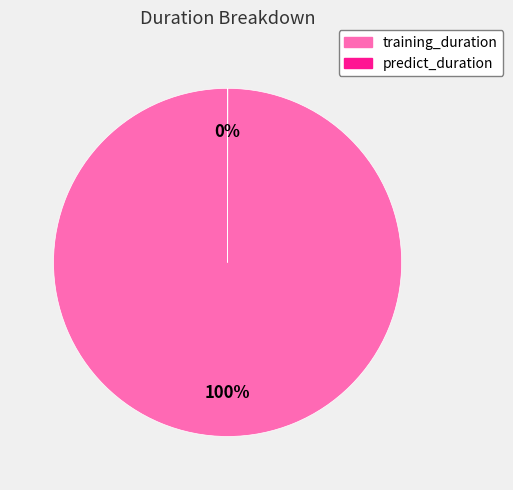

Which slice is the largest?

training_duration